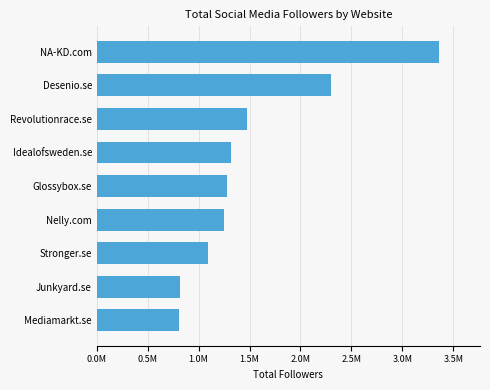

What is the difference between the maximum and second lowest values?

2538440